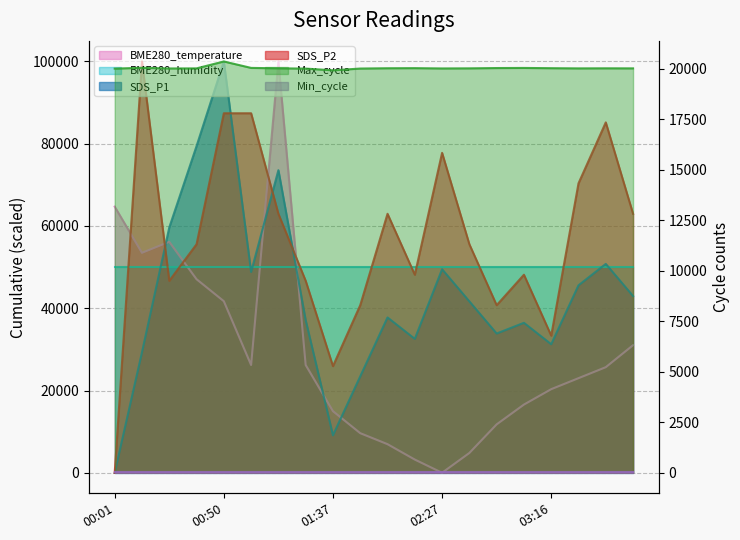

Is it true that SDS_P2 equals 87407.4 at 00:50?

True